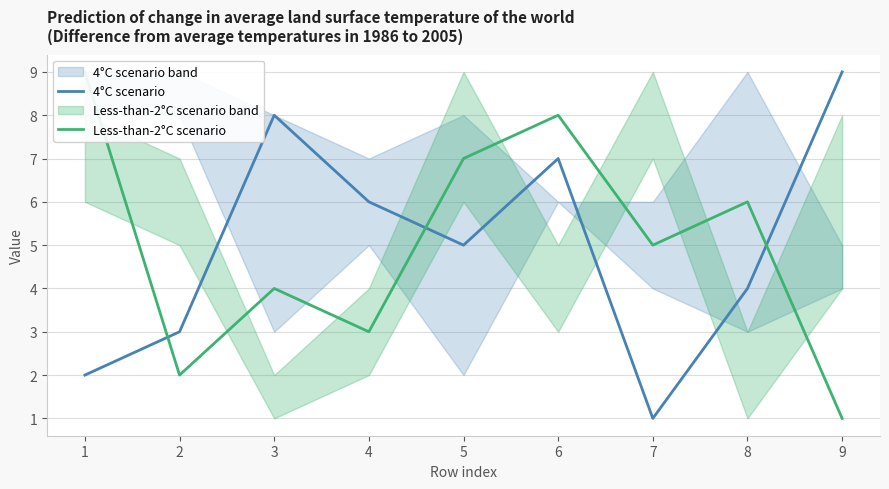

What is the spread (max minus min) of values at 9?

8